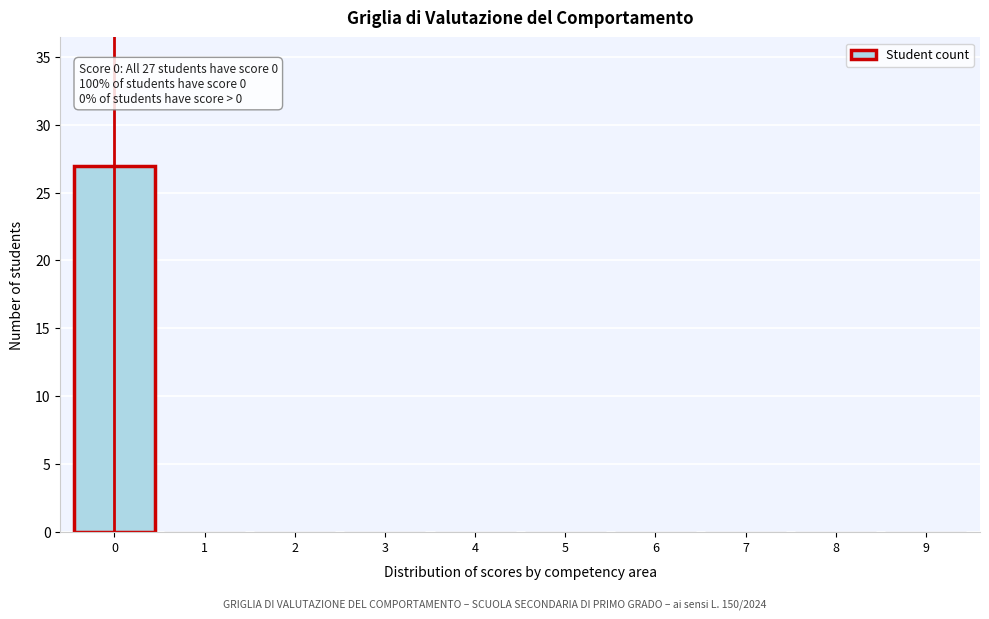

Reading left to right, list all the values displayed in this chart.

0=27	1=0	2=0	3=0	4=0	5=0	6=0	7=0	8=0	9=0